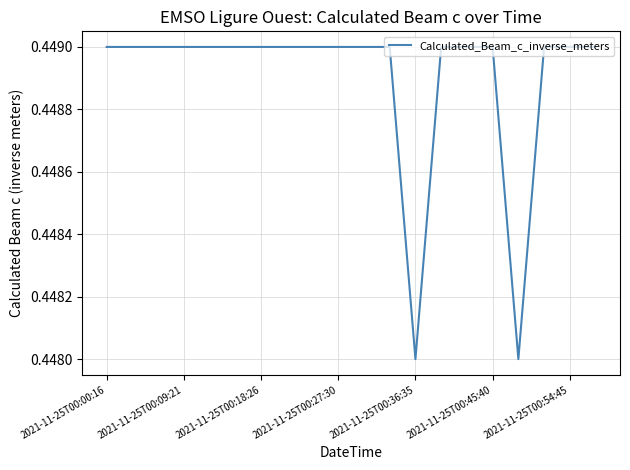

How many lines are shown in the chart?

1